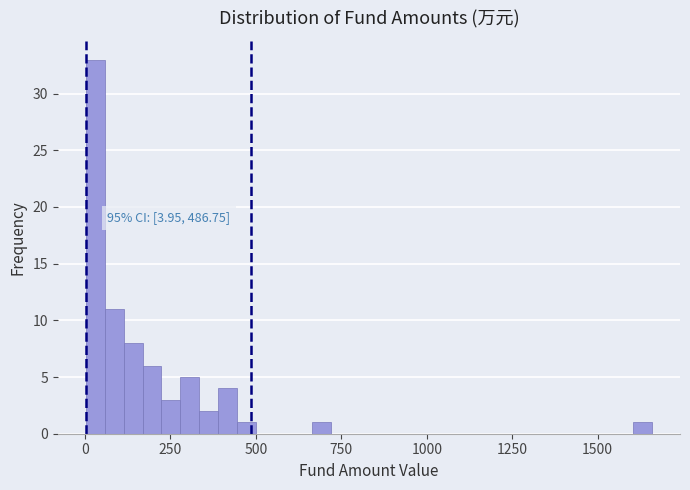

Around what value on the x-axis is the tallest bar? Give the approximate position of its centre, as read against the axis.

50